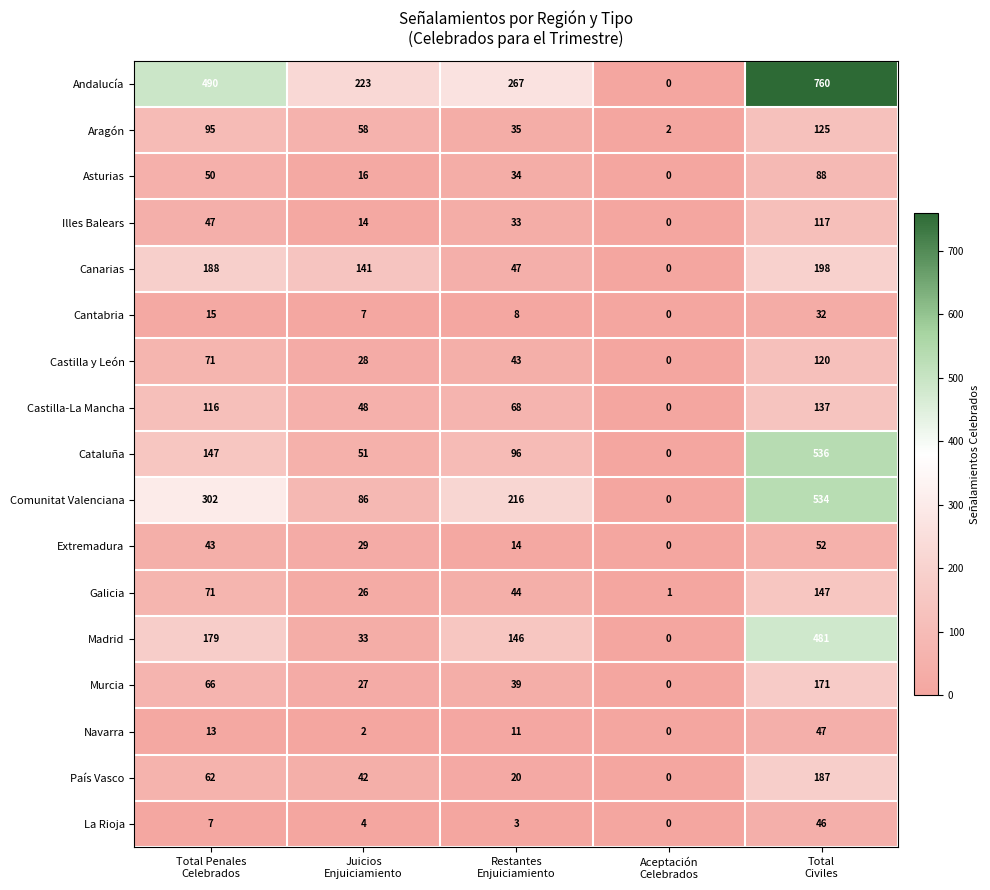

How many series are shown in this chart?

17